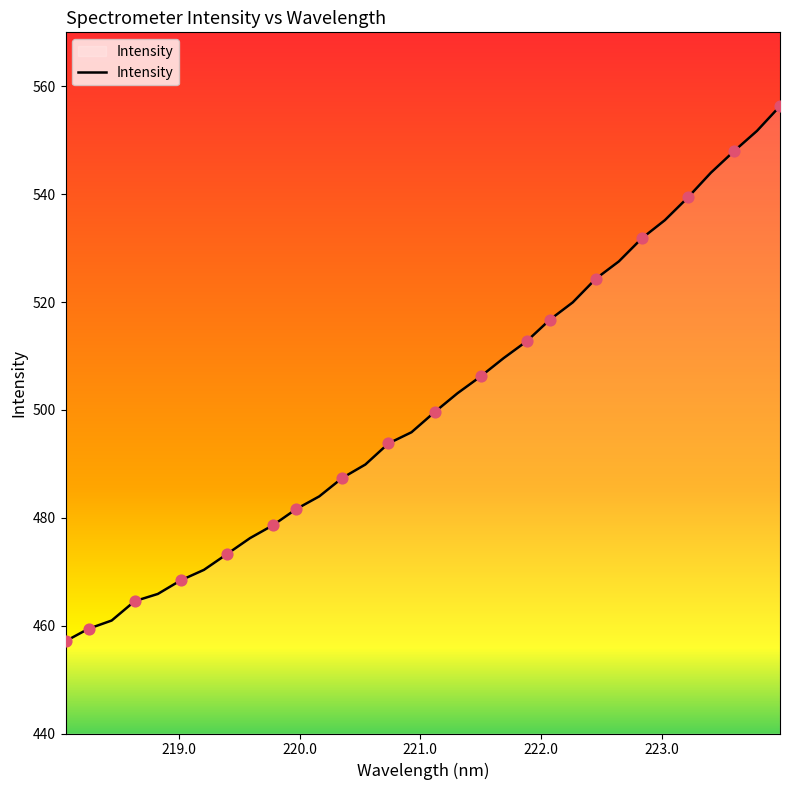

What is the maximum value shown in the chart?

556.3